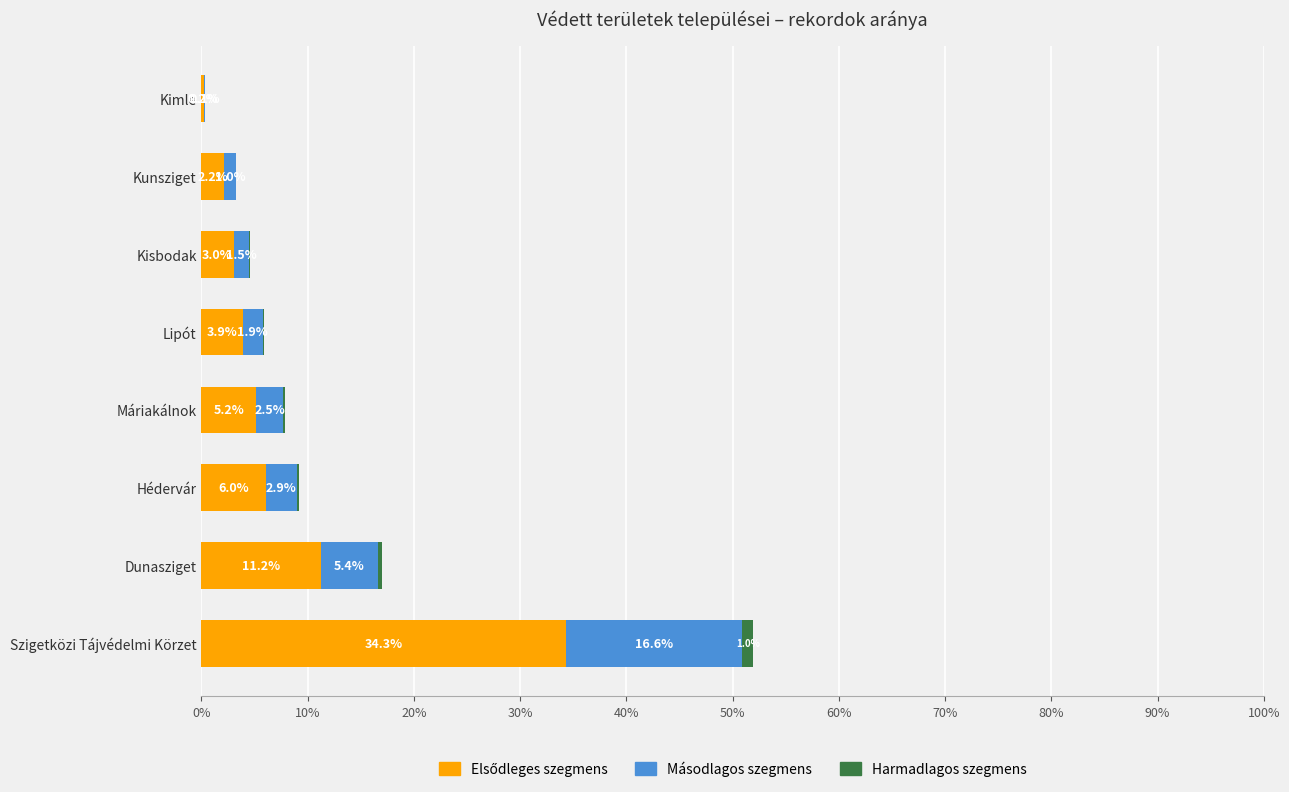

At which category is the sum across all series the highest?

Szigetközi Tájvédelmi Körzet